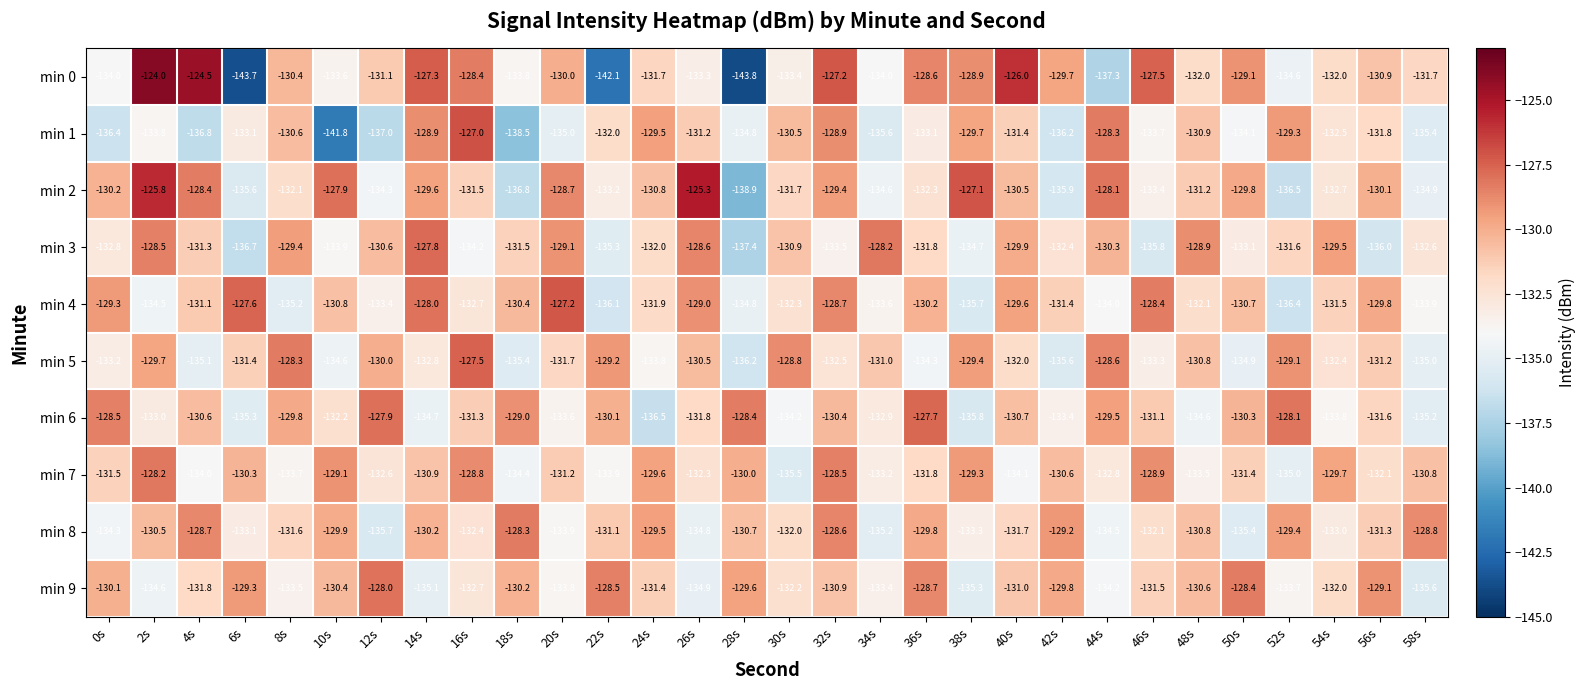

What is the spread (max minus min) of values at 32s?

6.3